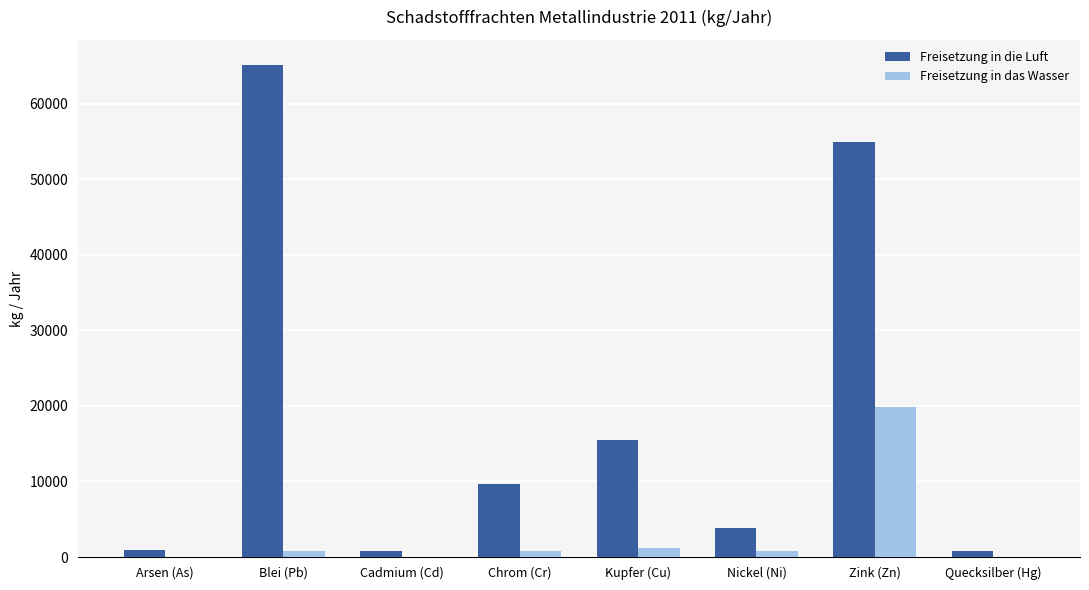

The Freisetzung in die Luft series shows 15424 at Kupfer (Cu). True or false?

True